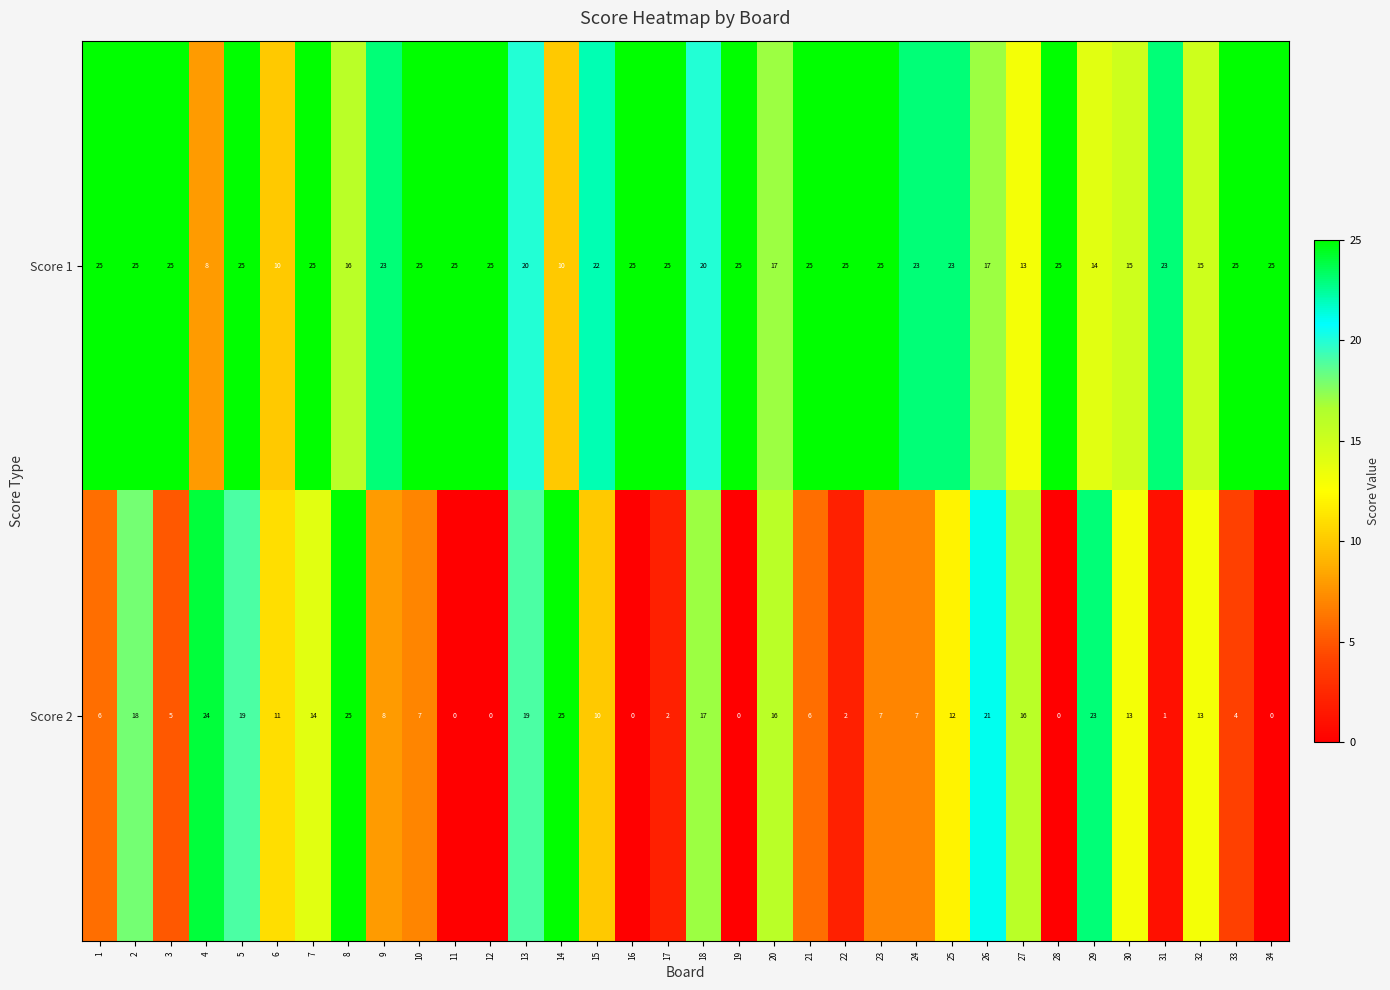

Which series has the largest range (max minus min)?

Score 2